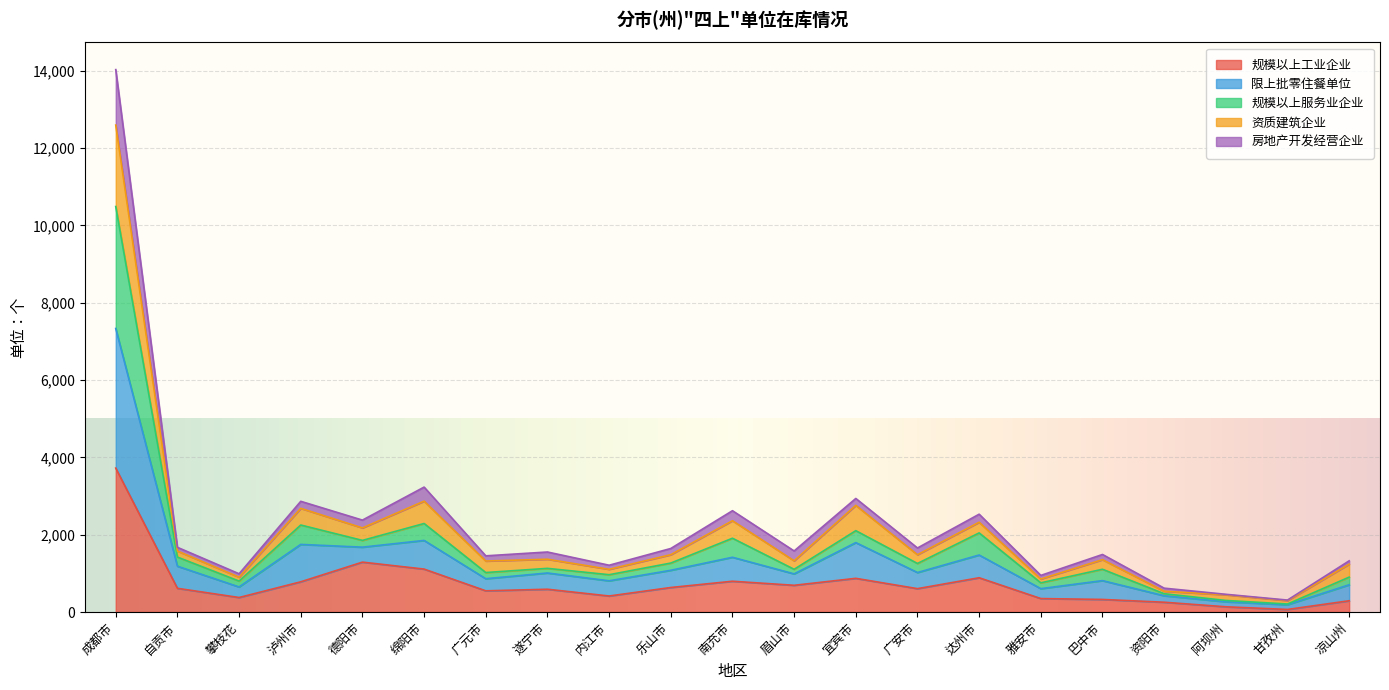

How many interior local valleys does the 资质建筑企业 series have?

8